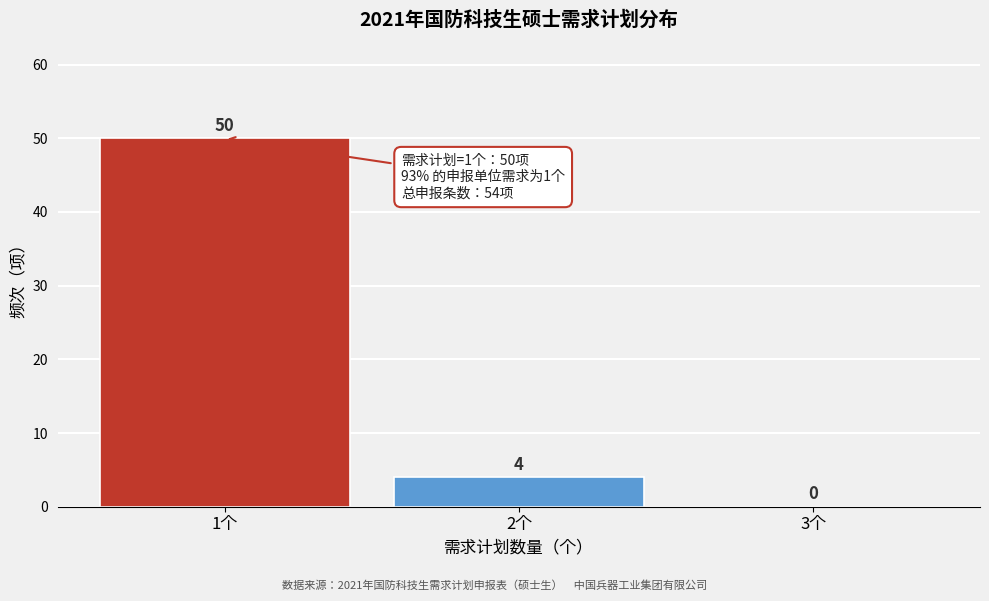

Reading left to right, transcribe this chart: for each bar, give the range it covers on the x-axis and its height.

0.5 to 1.5: 50
1.5 to 2.5: 4
2.5 to 3.5: 0